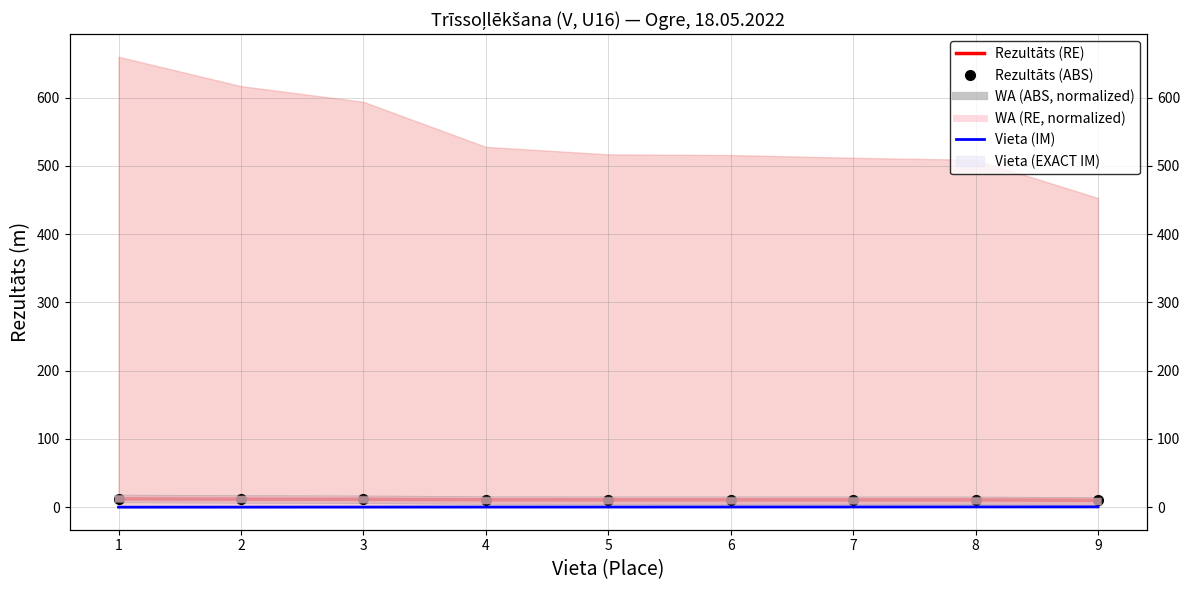

True or false: Vieta (IM) has a value of 0.2 at 6.

False